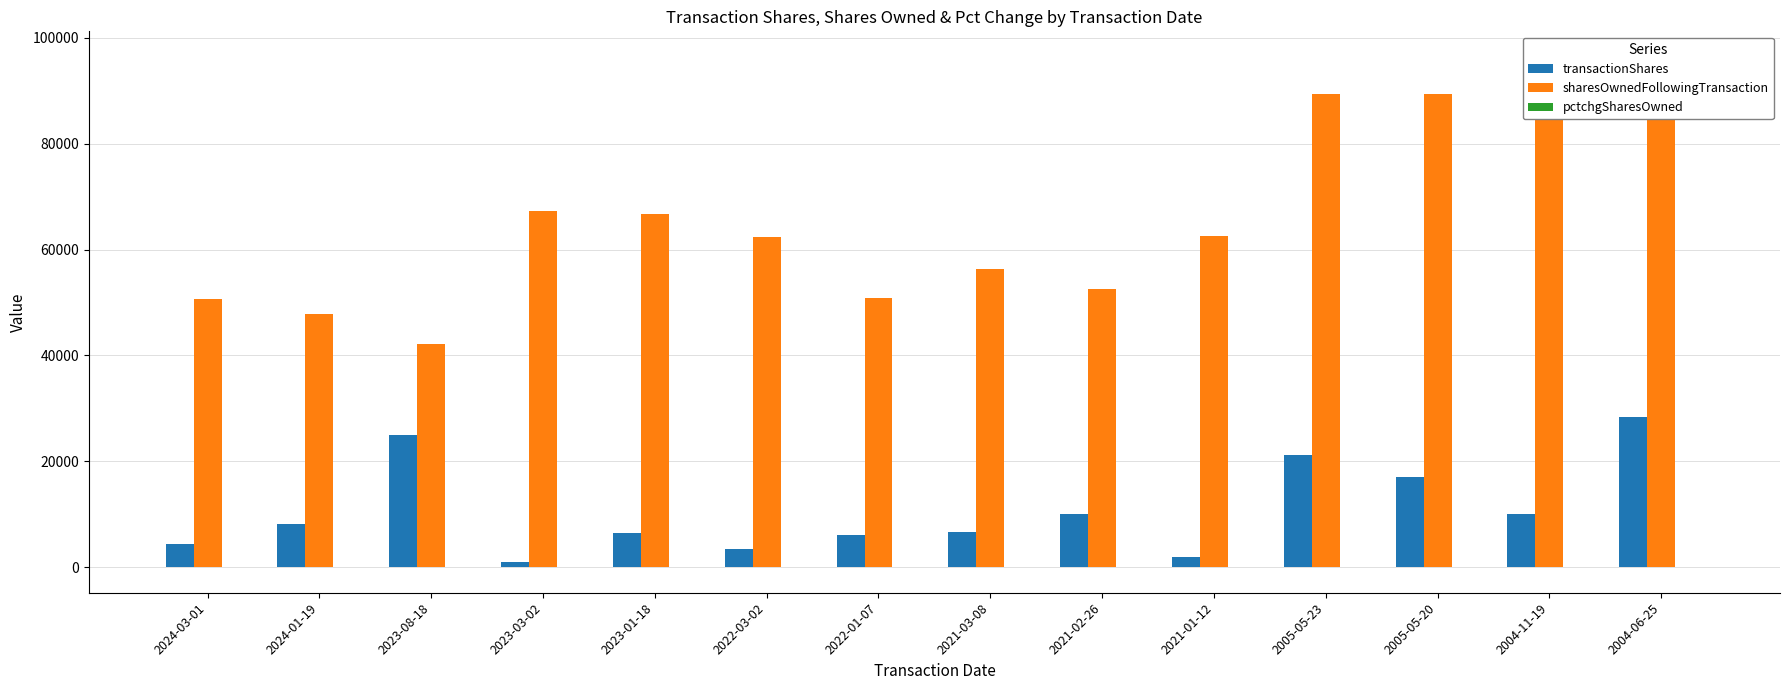

Reading right to left, list all the values displayed in this chart.

transactionShares: 2004-06-25=28324	2004-11-19=10000	2005-05-20=17000	2005-05-23=21232	2021-01-12=1877	2021-02-26=10000	2021-03-08=6670	2022-01-07=6117	2022-03-02=3429	2023-01-18=6405	2023-03-02=857	2023-08-18=25000	2024-01-19=8129	2024-03-01=4415
sharesOwnedFollowingTransaction: 2004-06-25=96429	2004-11-19=86707	2005-05-20=89357	2005-05-23=89357	2021-01-12=62567	2021-02-26=52567	2021-03-08=56246	2022-01-07=50829	2022-03-02=62344	2023-01-18=66754	2023-03-02=67225	2023-08-18=42225	2024-01-19=47887	2024-03-01=50588
pctchgSharesOwned: 2004-06-25=42	2004-11-19=-10	2005-05-20=-16	2005-05-23=31	2021-01-12=3	2021-02-26=-16	2021-03-08=13	2022-01-07=14	2022-03-02=6	2023-01-18=11	2023-03-02=1	2023-08-18=-37	2024-01-19=20	2024-03-01=10